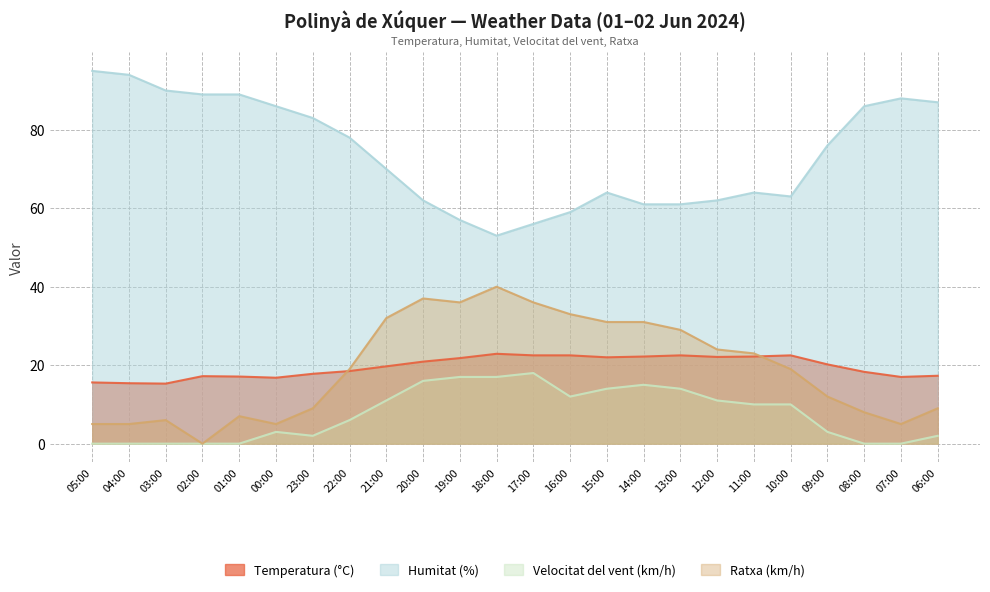

Is it true that Velocitat del vent (km/h) equals 24.1 at 19:00?

False